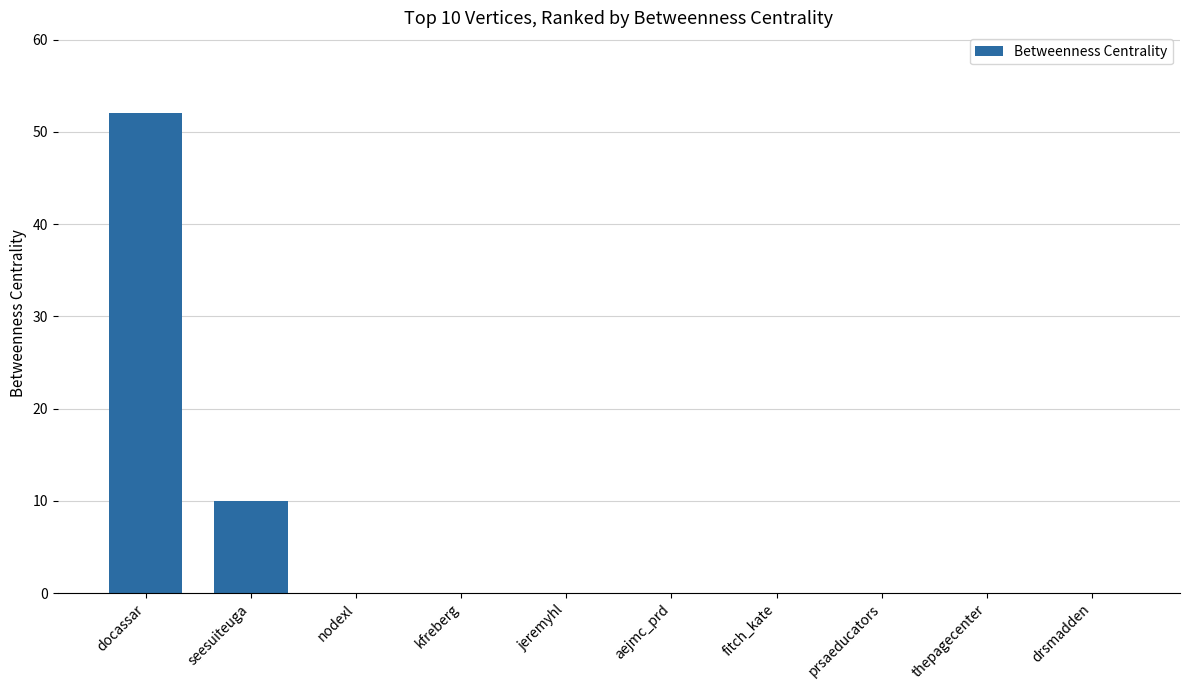

Which has a higher value, nodexl or docassar?

docassar